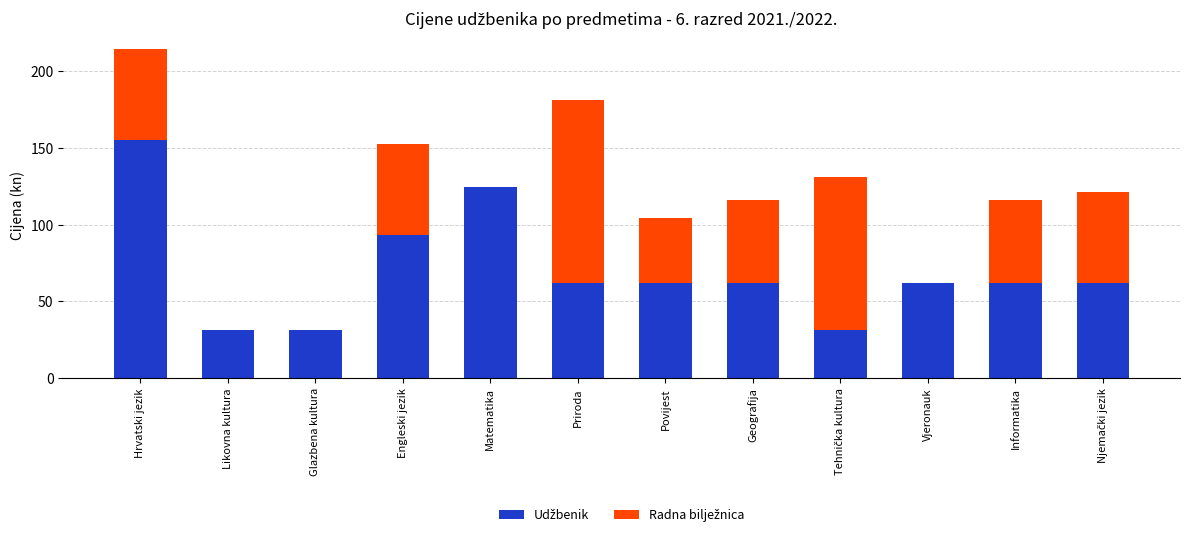

What is the total value across all series at Likovna kultura?

31.1